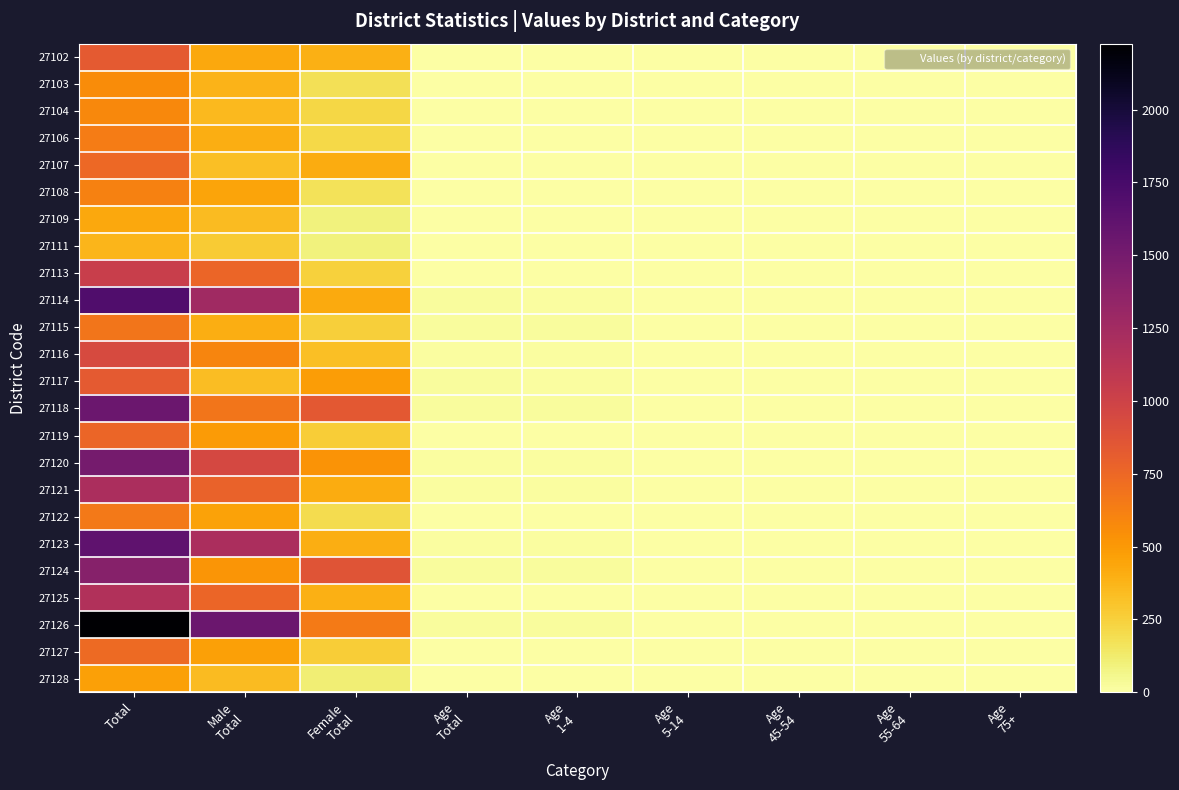

At Age Total, list the series in order from largest to smallest.

27118, 27124, 27126, 27114, 27115, 27117, 27116, 27120, 27123, 27121, 27125, 27102, 27103, 27106, 27109, 27113, 27127, 27111, 27128, 27104, 27108, 27107, 27119, 27122